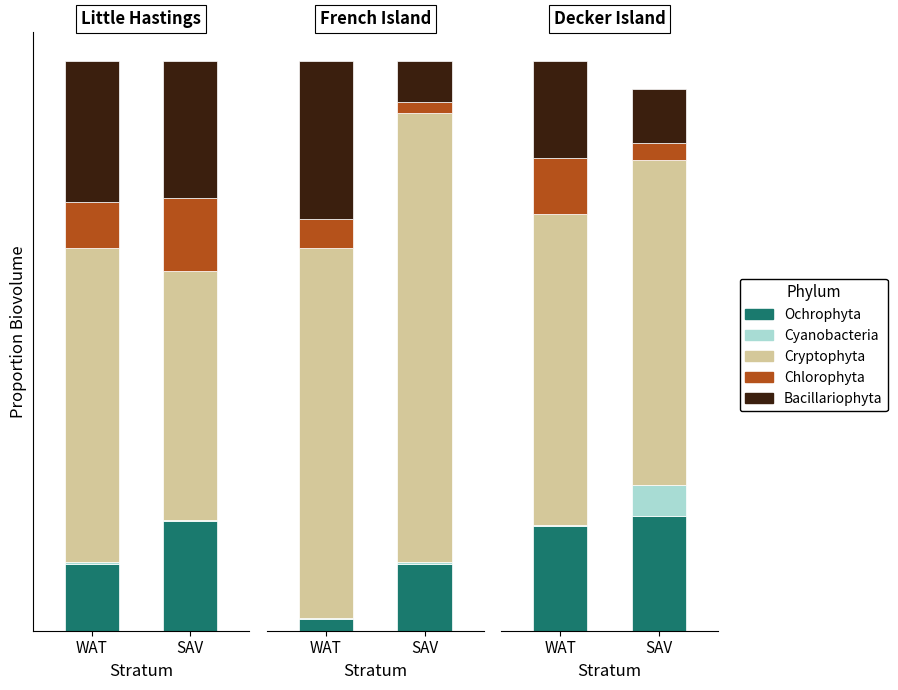

What are all the series names shown in the legend?

Ochrophyta, Cyanobacteria, Cryptophyta, Chlorophyta, Bacillariophyta